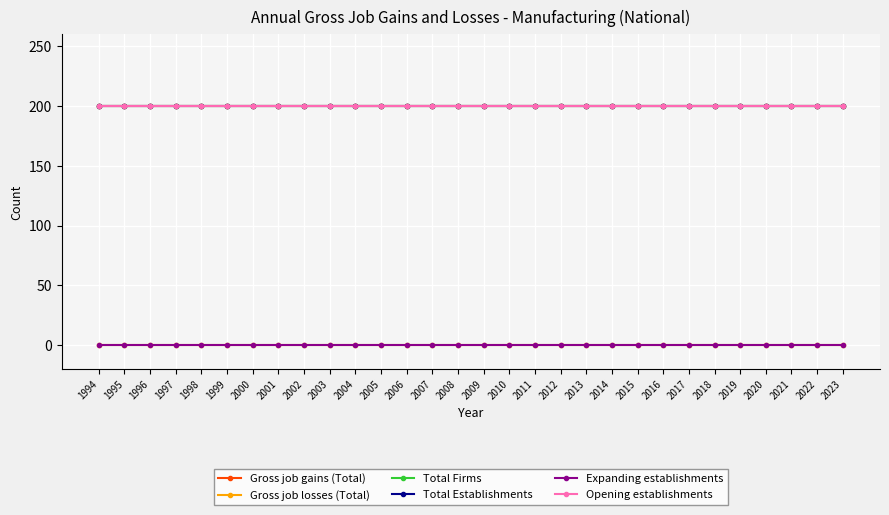

Does the chart have visible grid lines?

Yes